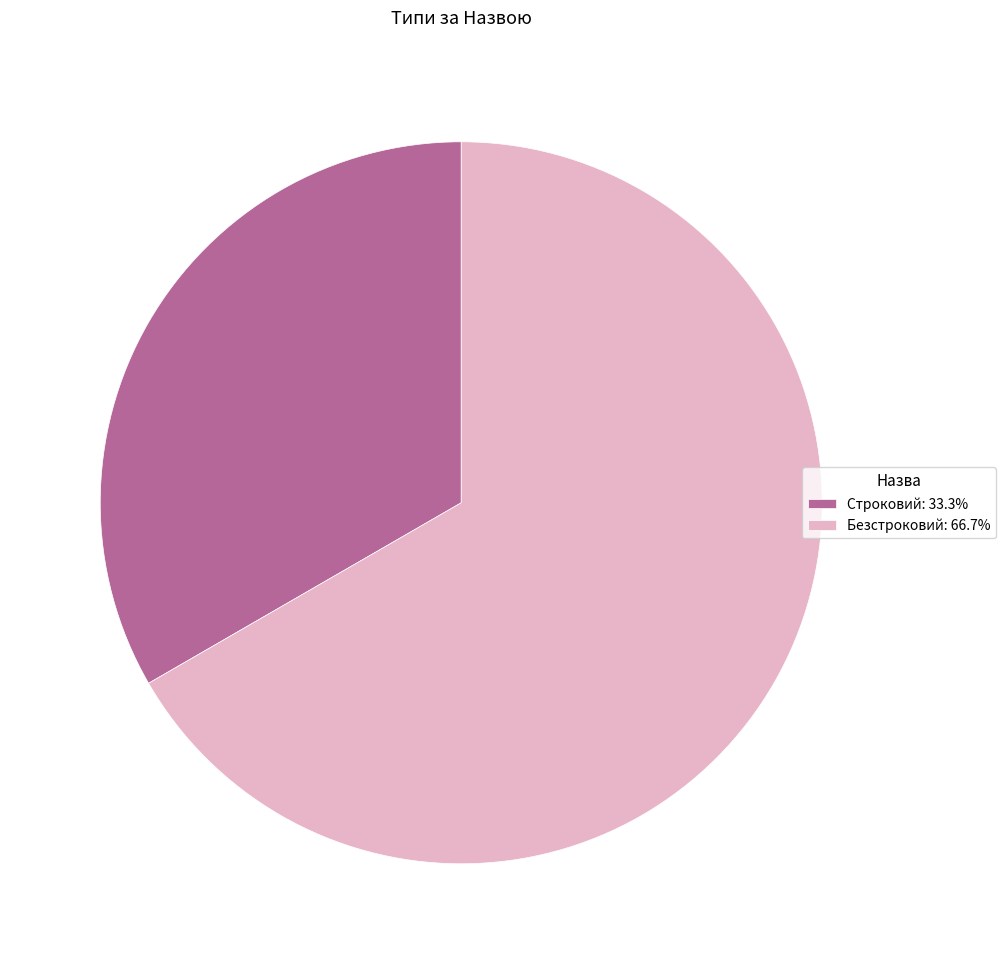

Is it true that Строковий is 33% of the pie?

True